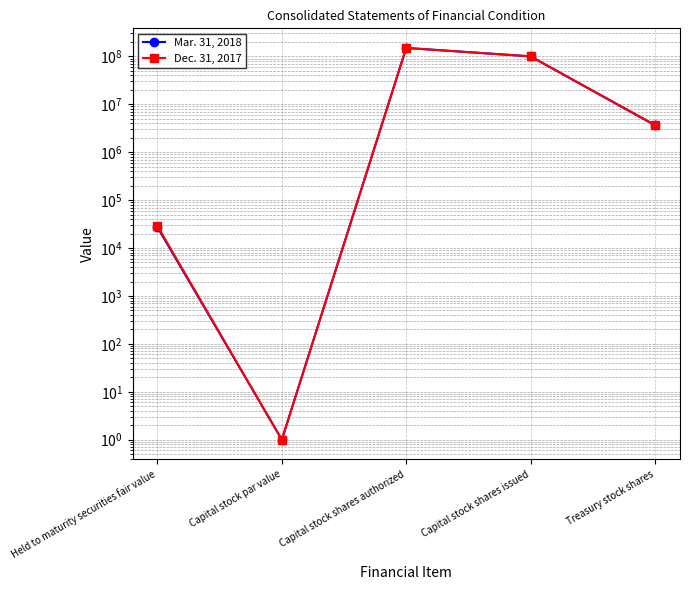

How many data points does each series have?

5